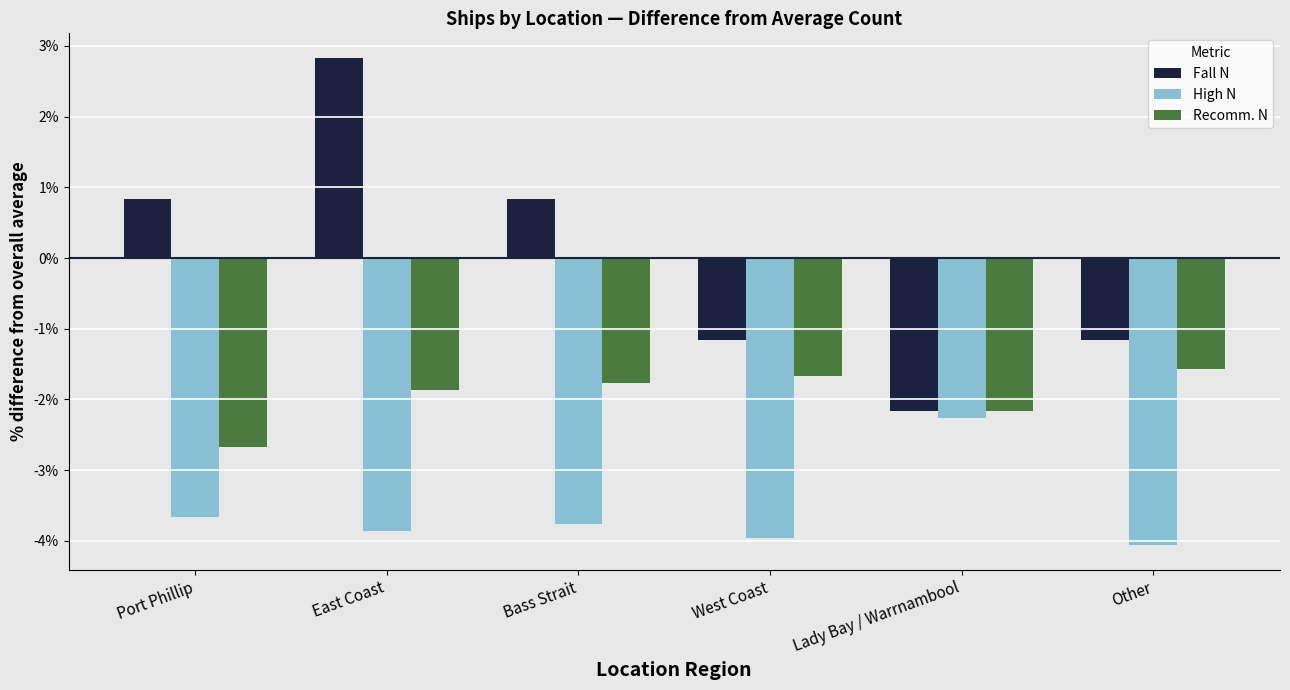

Which category has the lowest value across all series?

Other